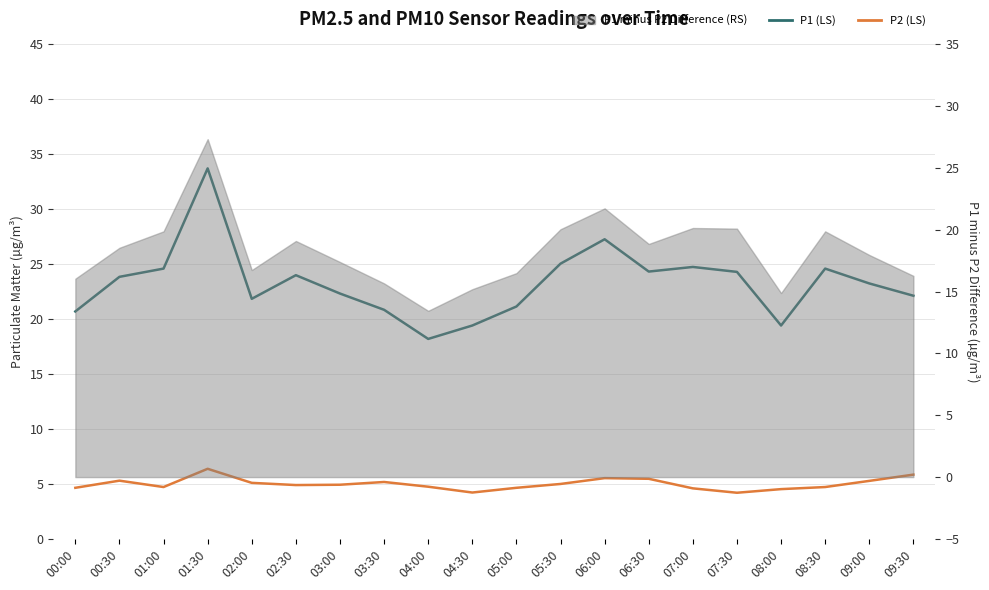

What value does the P1 (LS) series have at 03:00?

22.3